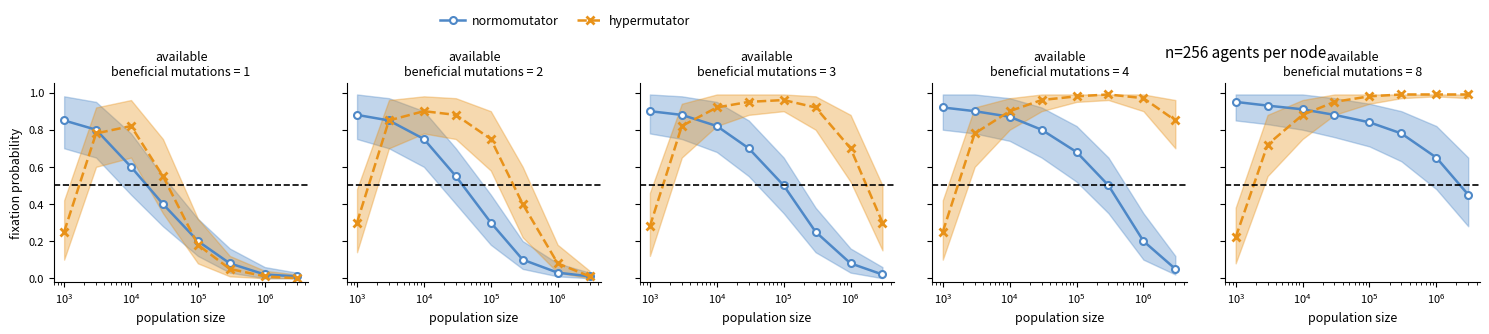

How many times do normomutator and hypermutator cross each other?

1